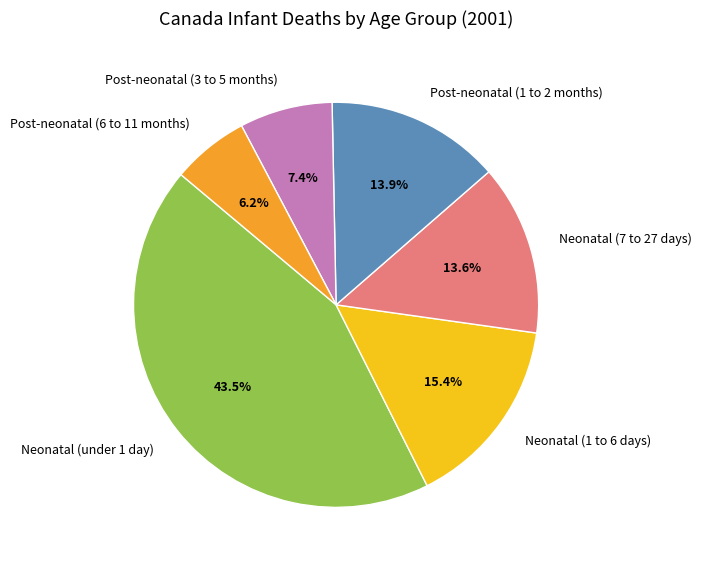

How many slices are in this pie chart?

6